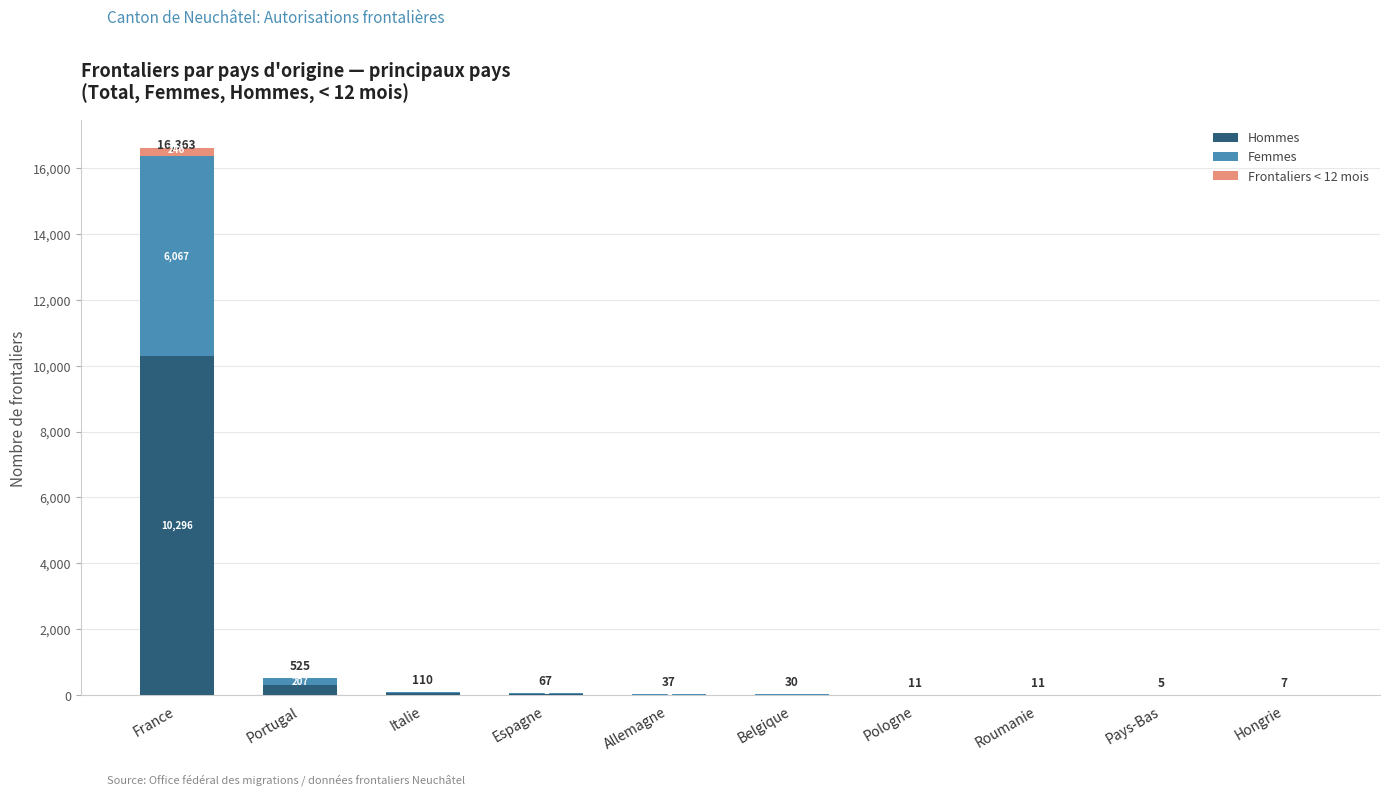

At which category is the sum across all series the highest?

France